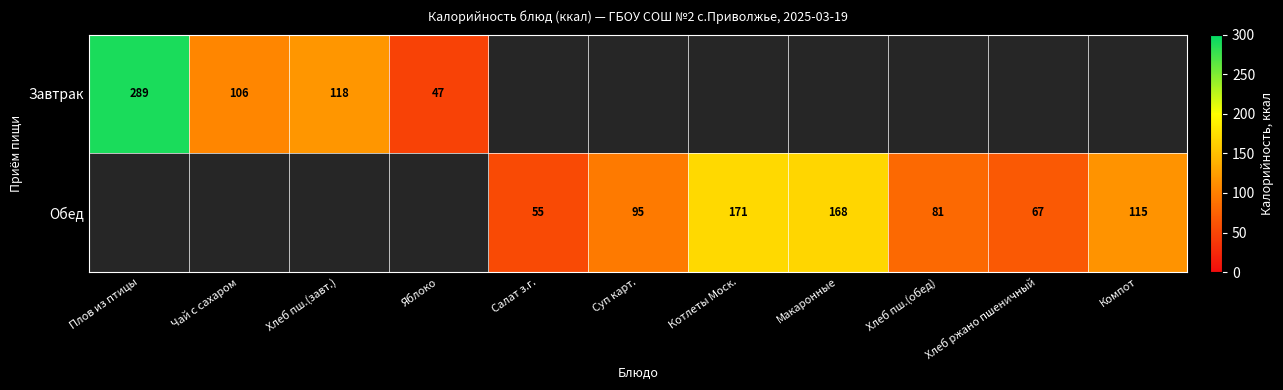

At which category does the chart reach its minimum across all series?

Яблоко